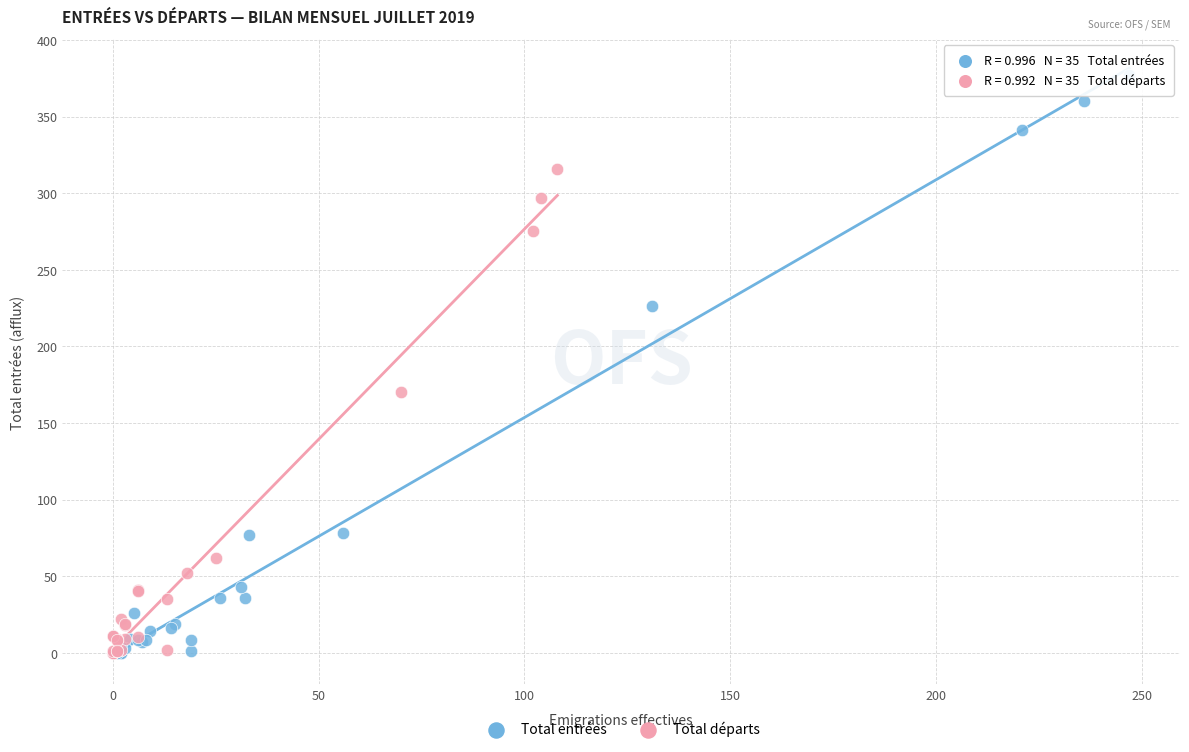

Which series contains the highest Y value?

Total entrées